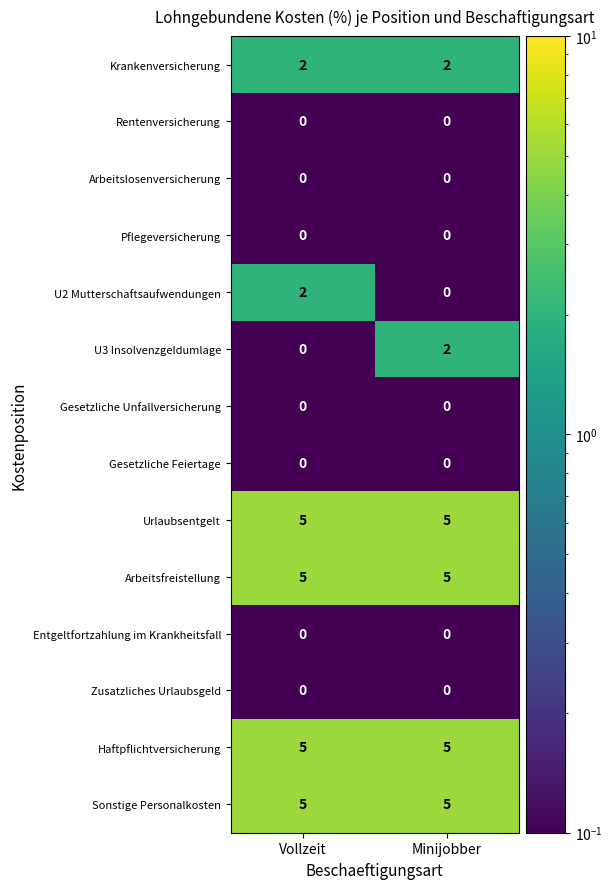

Read the Arbeitsfreistellung value at Minijobber.

5